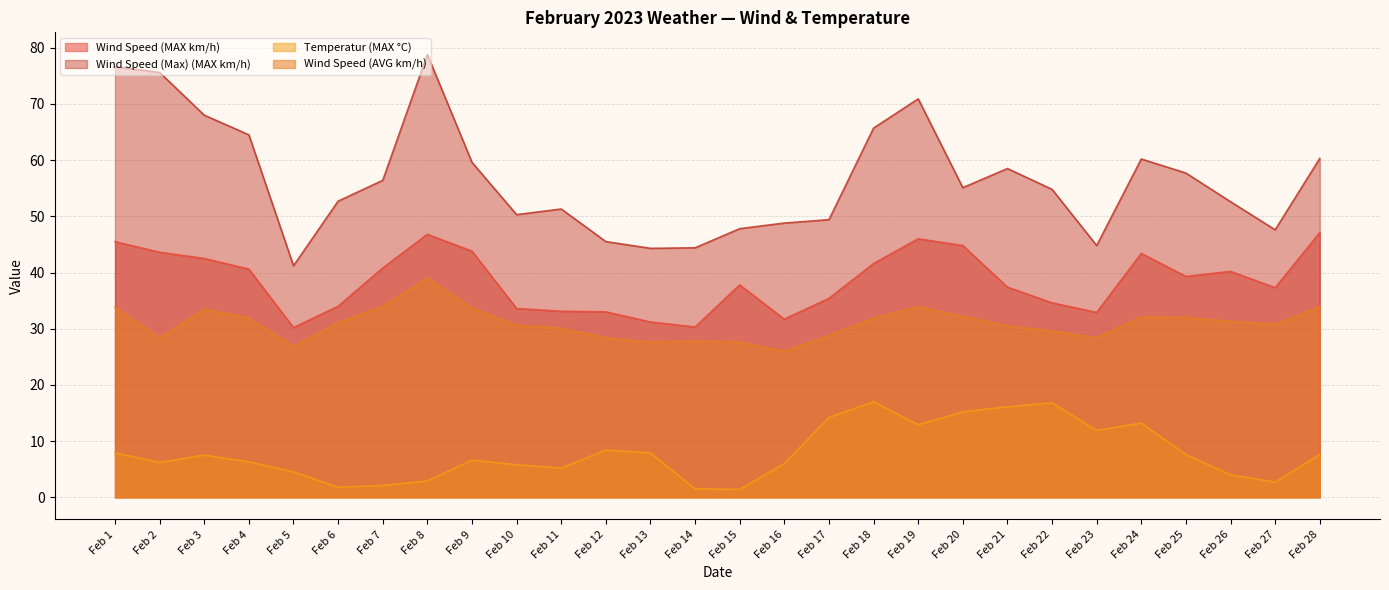

What is the value of the Wind Speed (Max) (MAX km/h) point at the 24th from the left?

60.2